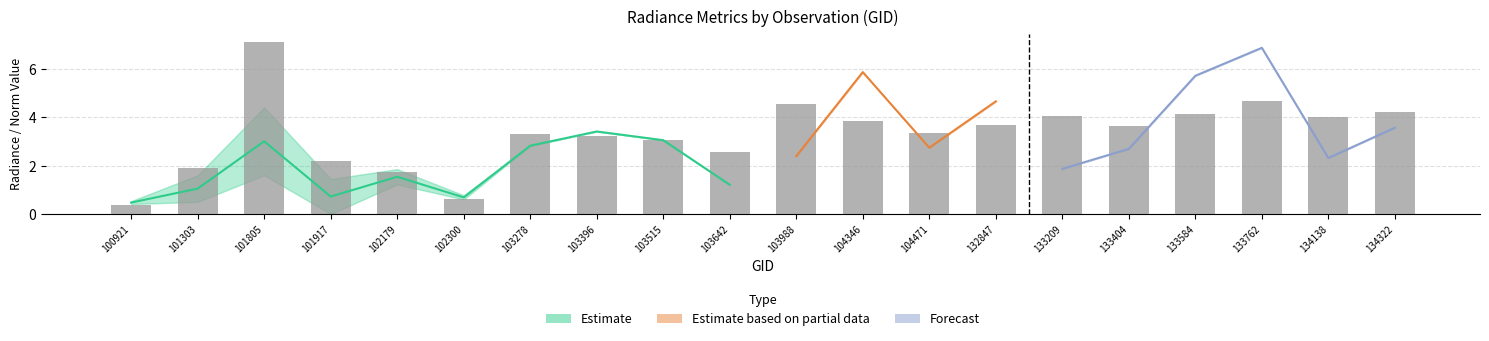

Rank the categories by value from highest to lowest.

101805, 133762, 103988, 134322, 133584, 133209, 134138, 104346, 132847, 133404, 104471, 103278, 103396, 103515, 103642, 101917, 101303, 102179, 102300, 100921